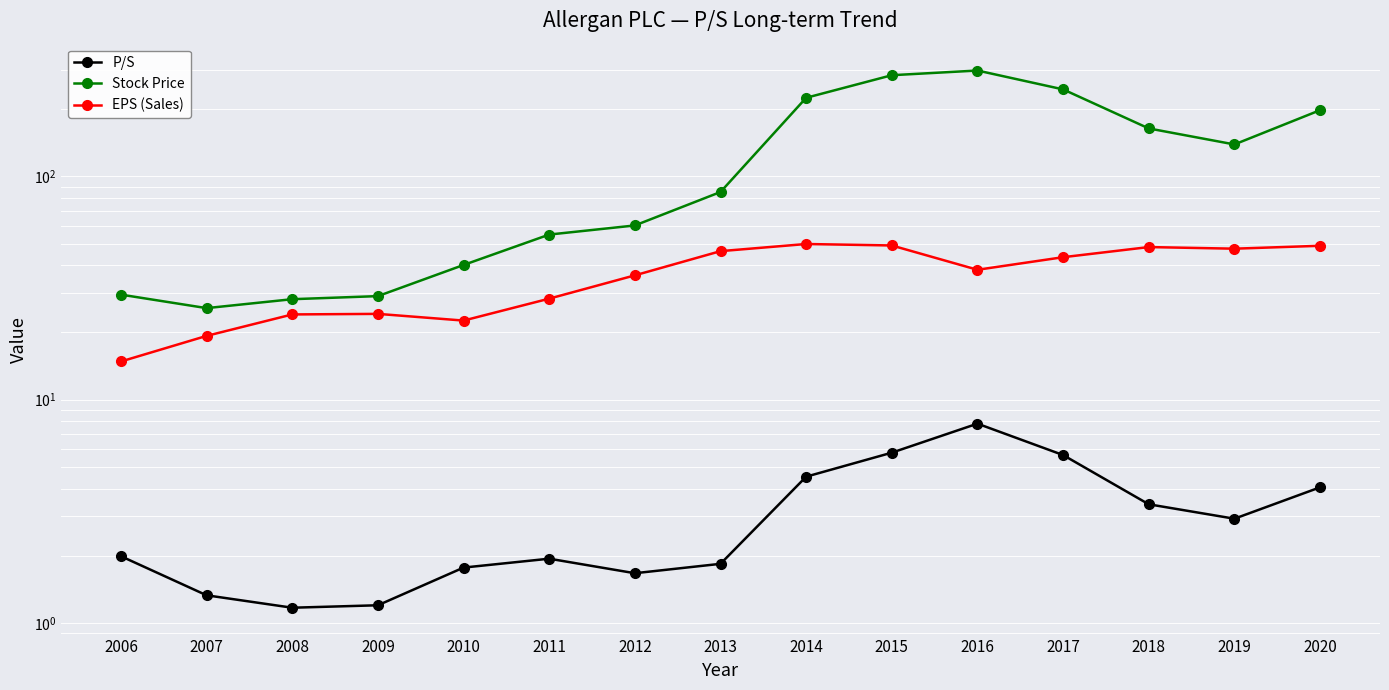

What is the value of the EPS (Sales) point at the 10th from the left?

49.1